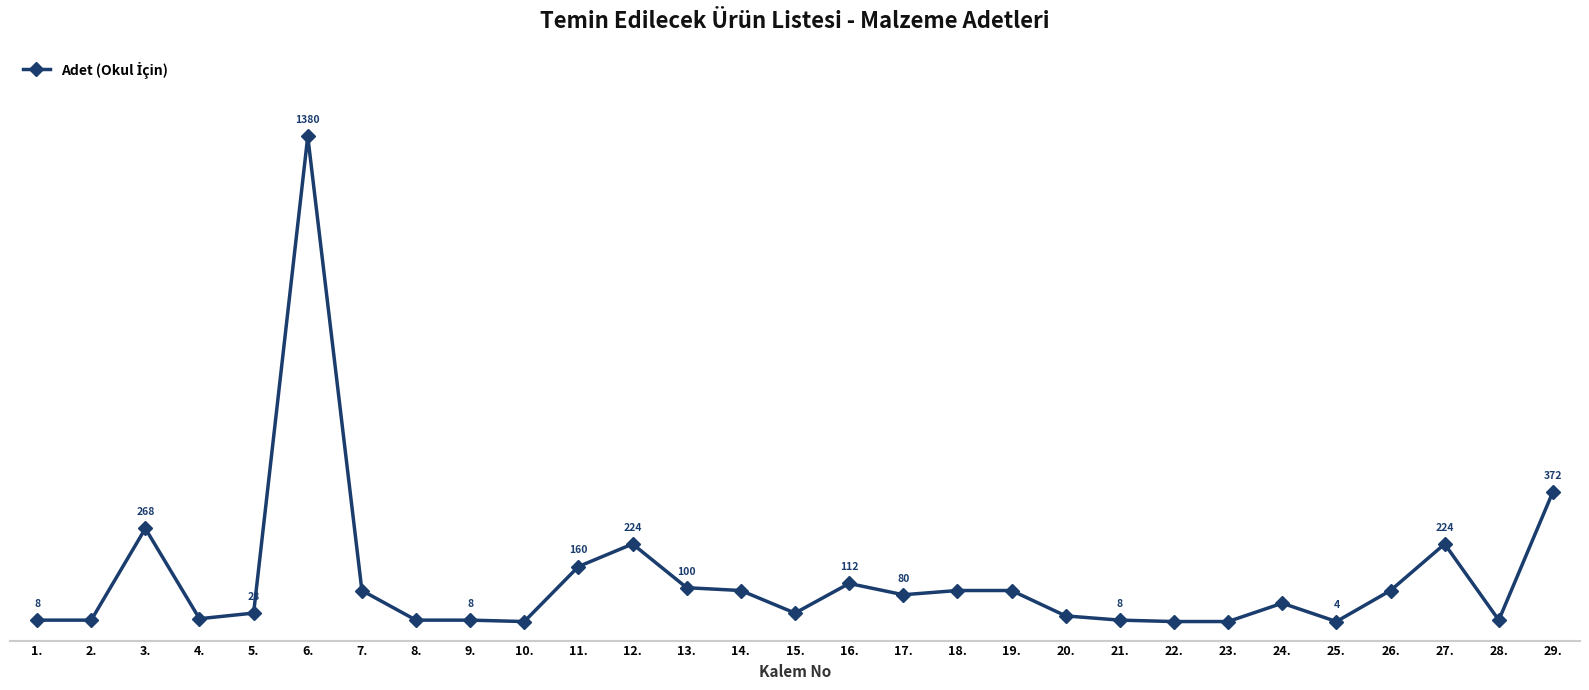

What is the difference between the maximum and second lowest values?

1376